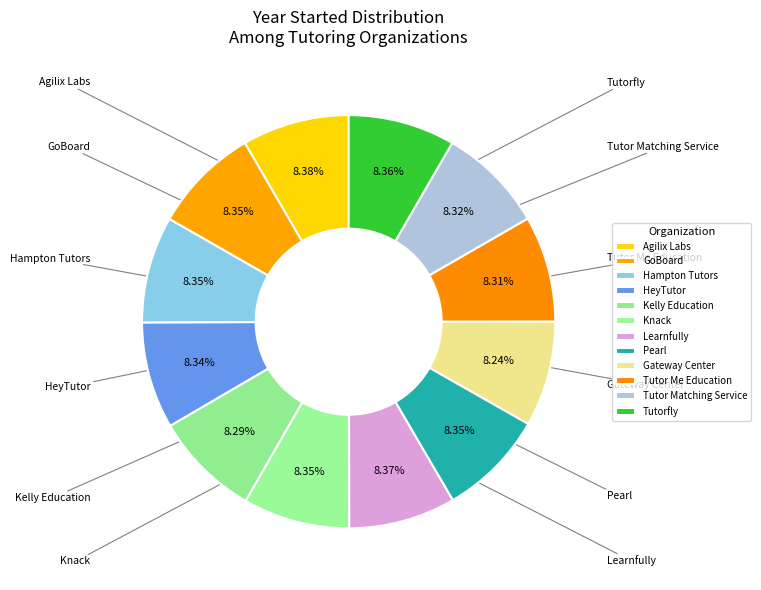

How many slices are in this pie chart?

12